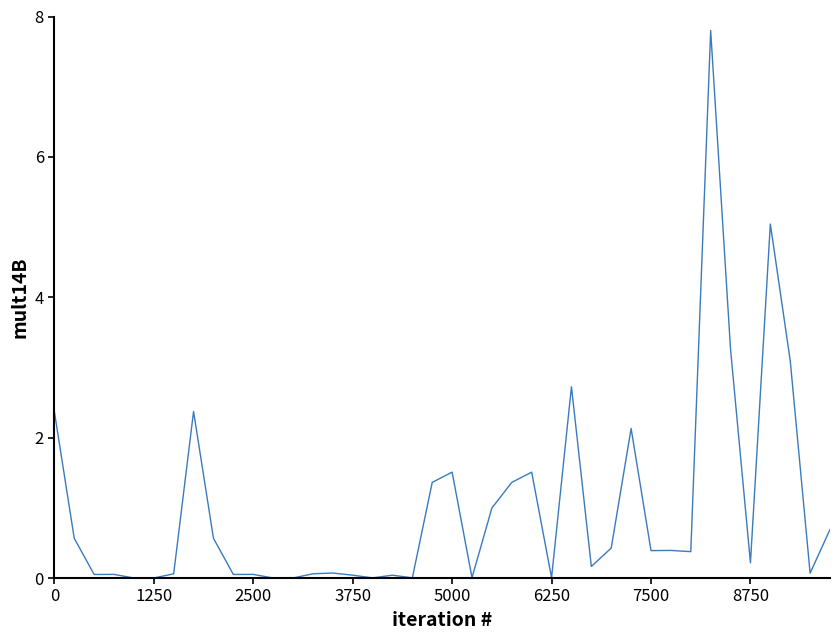

What is the difference between the maximum and minimum values?

7.8